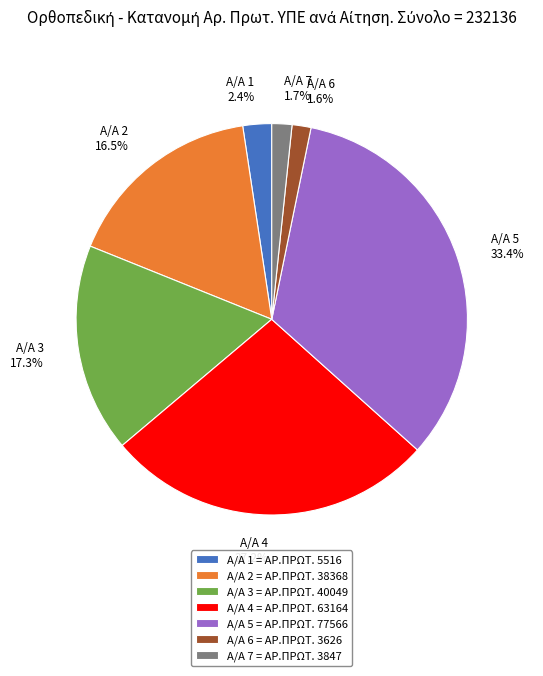

Between Α/Α 7 = ΑΡ.ΠΡΩΤ. 3847 and Α/Α 1 = ΑΡ.ΠΡΩΤ. 5516, which is larger?

Α/Α 1 = ΑΡ.ΠΡΩΤ. 5516